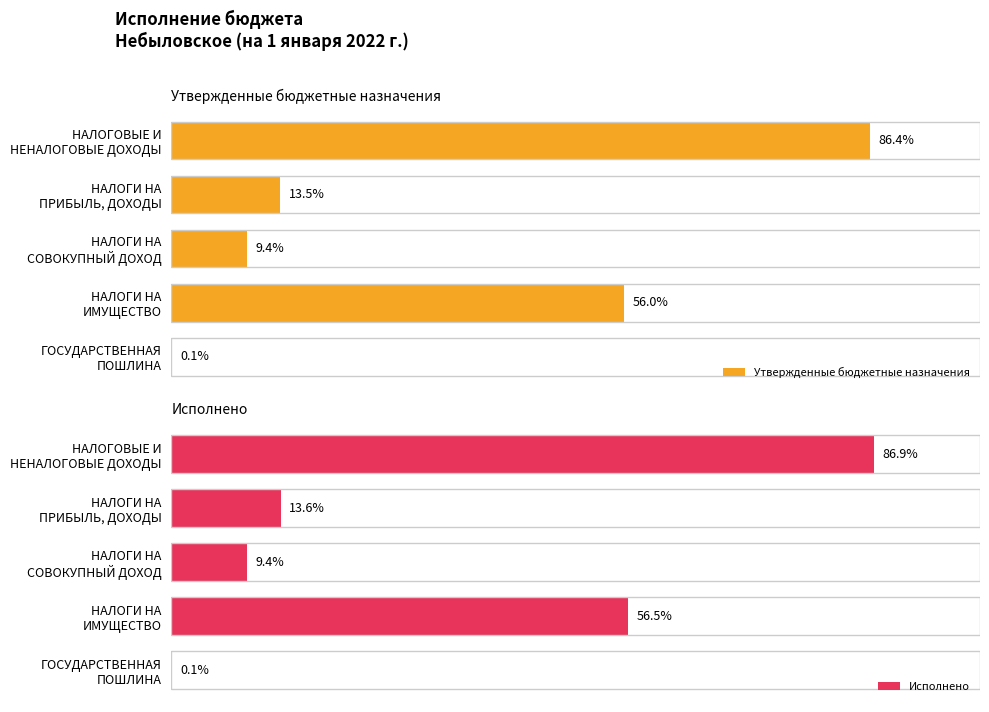

Rank the series by their average value, from lowest to highest.

Утвержденные бюджетные назначения, Исполнено